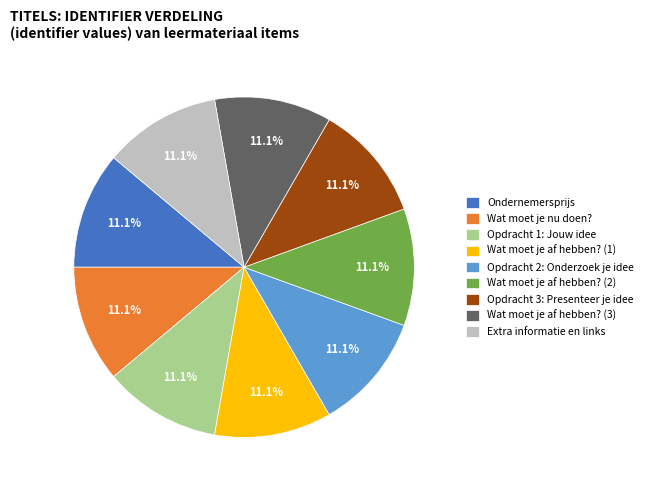

Is Wat moet je af hebben? (1) the majority of the pie?

No